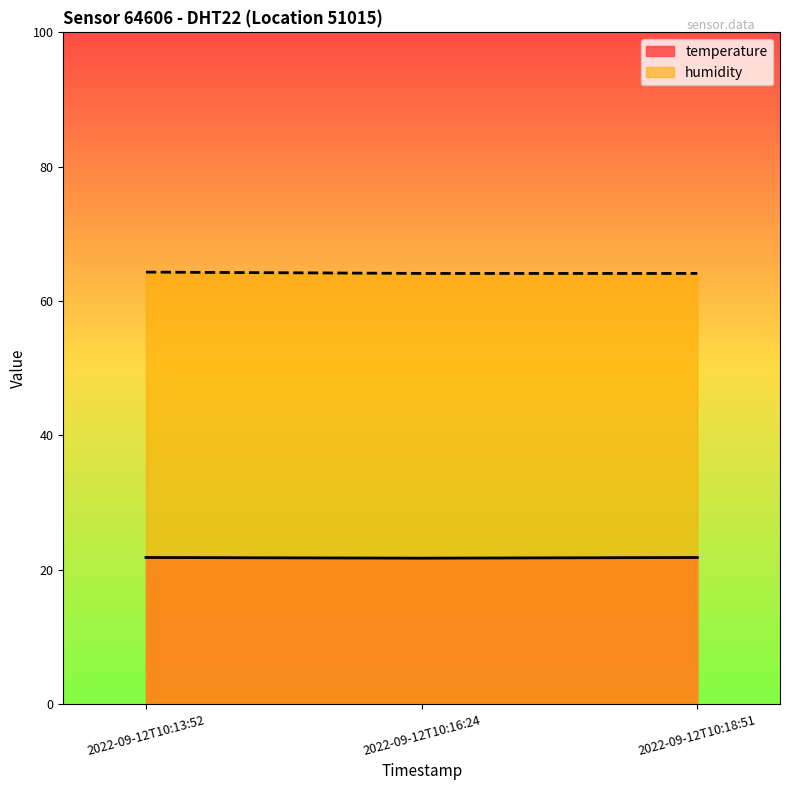

What is the value of the temperature point at the 3rd from the left?

21.8